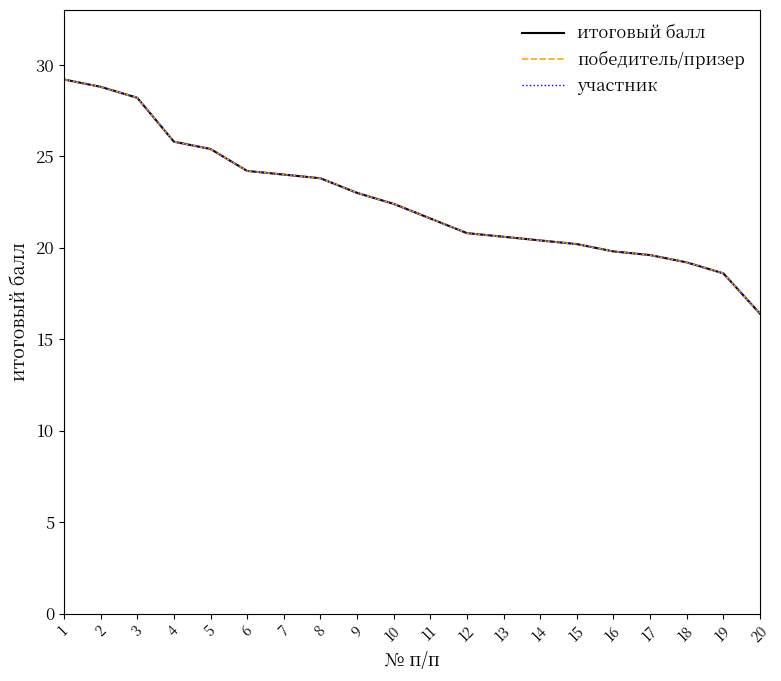

Does the chart display data point markers on the line(s)?

No